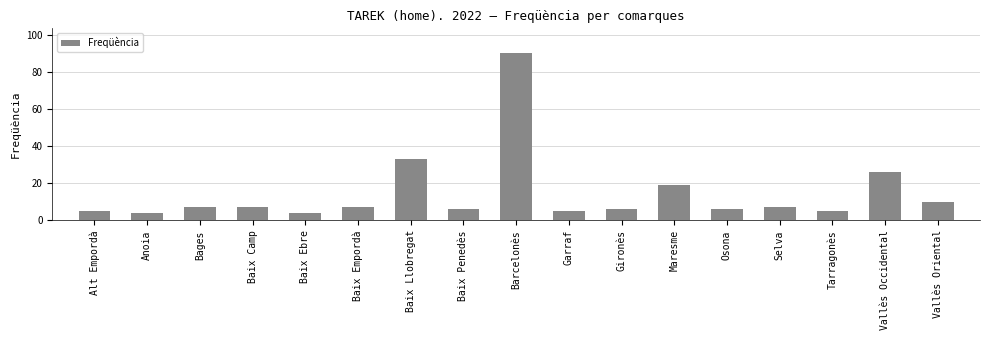

Count the number of categories in the chart.

17